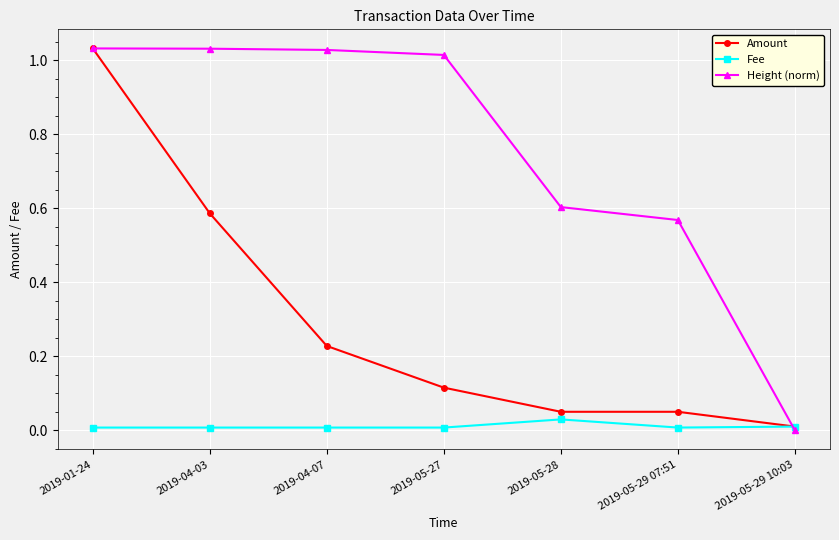

How many Fee values are between 0 and 1?

7